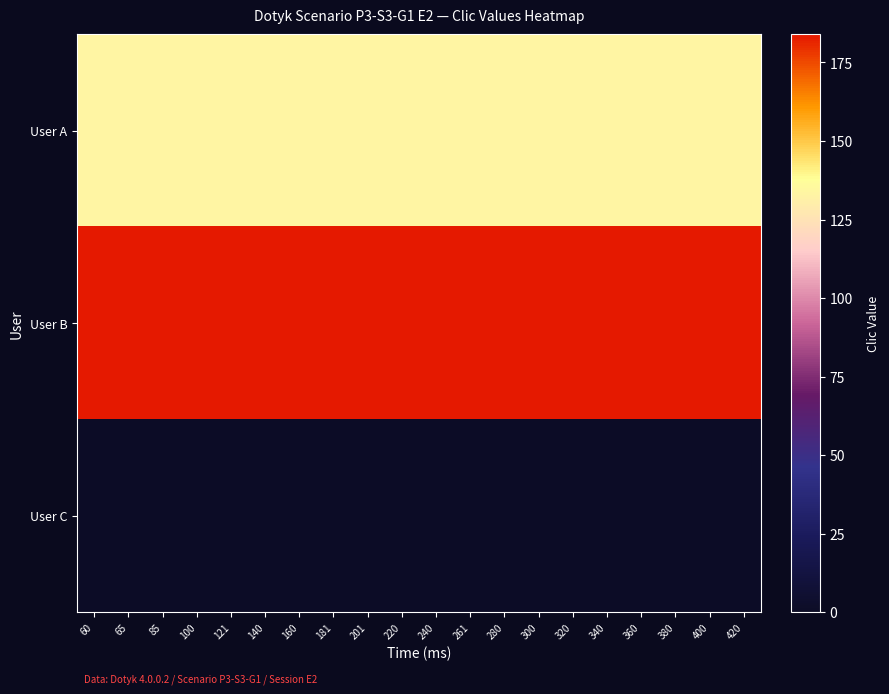

At 280, list the series in order from smallest to largest.

User C, User A, User B